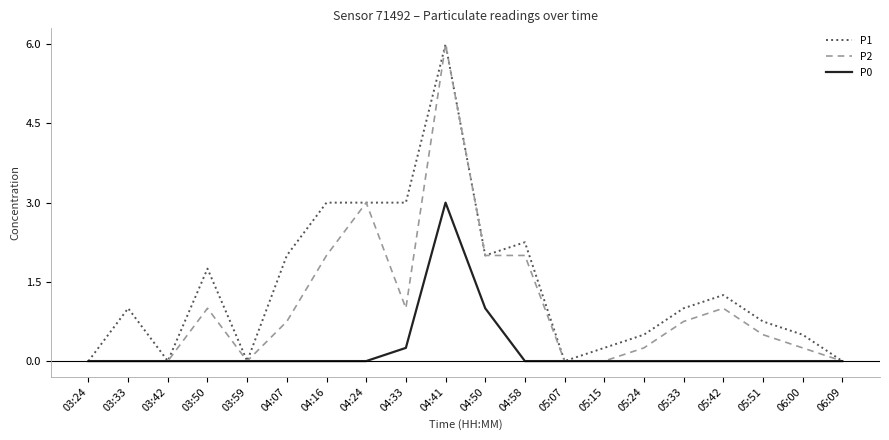

List the series in order of their overall mean, lowest first.

P0, P2, P1